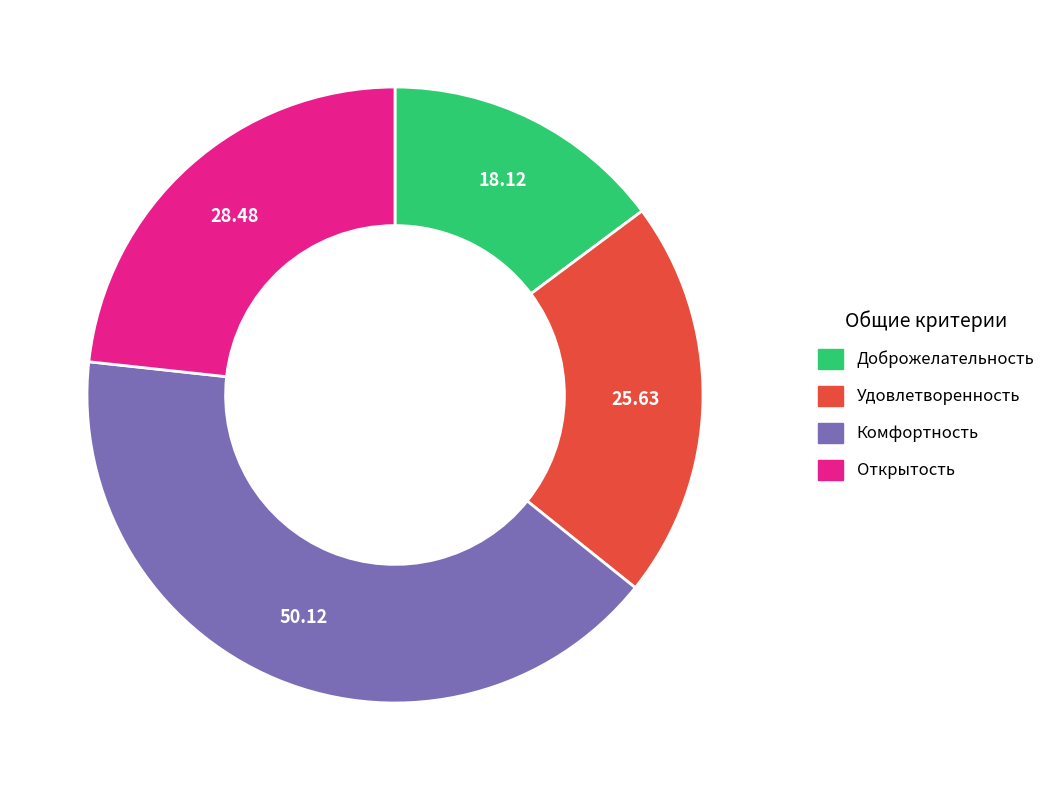

Do Доброжелательность and Комфортность together represent more than half of the pie?

Yes